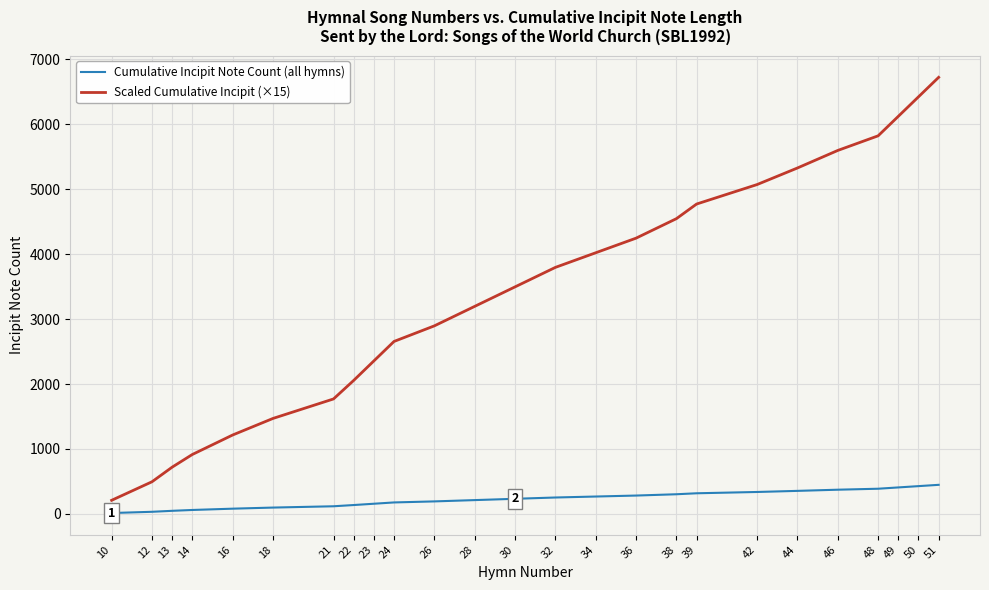

True or false: Scaled Cumulative Incipit (×15) and Cumulative Incipit Note Count (all hymns) intersect in this chart.

False